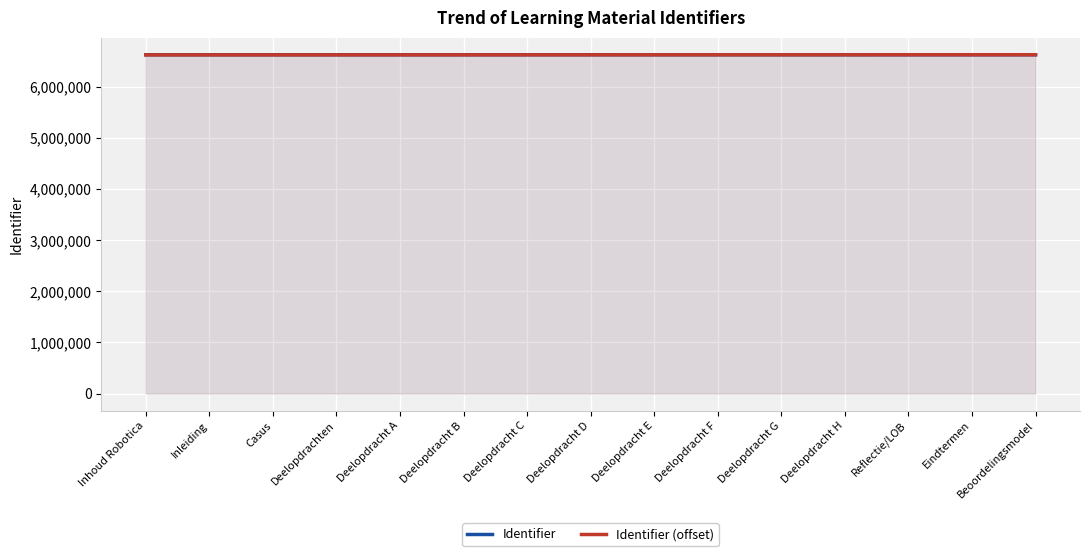

What is the label of the 10th point from the left?

Deelopdracht F